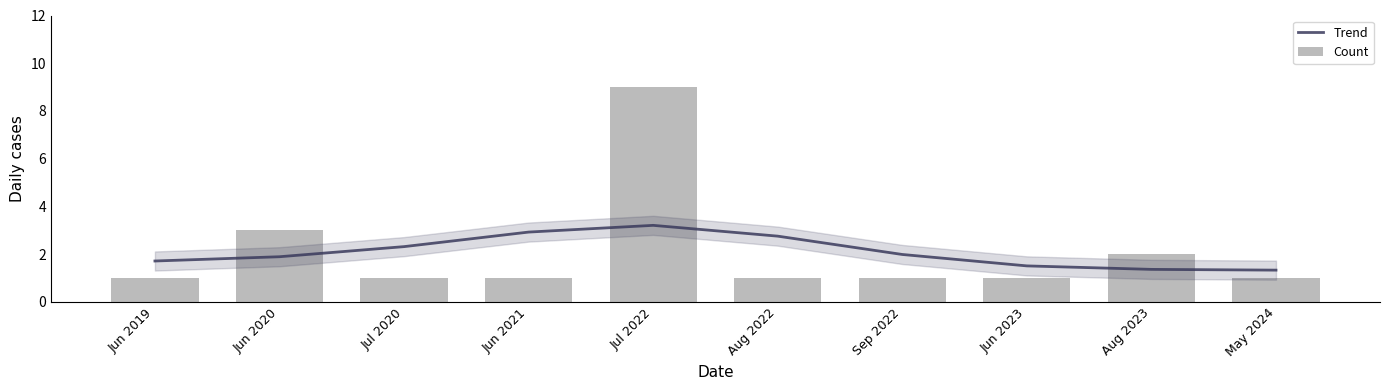

How many series are shown in this chart?

2